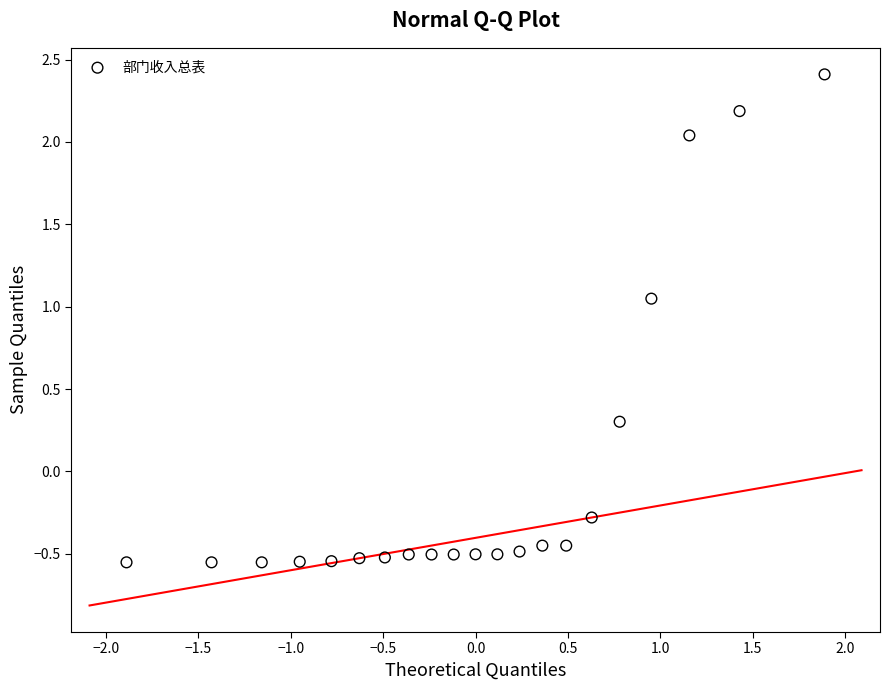

What is the range of X values (max minus min)?

3.8